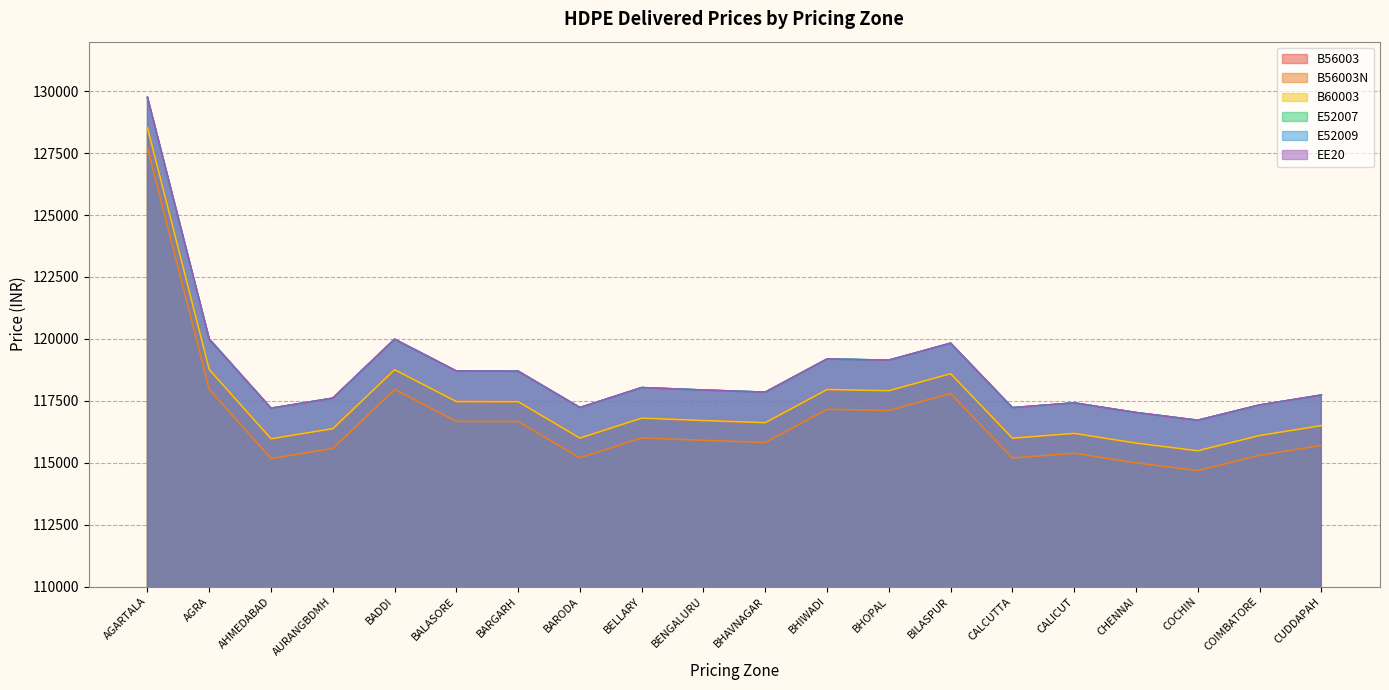

Where is the first local minimum for B60003?

AHMEDABAD